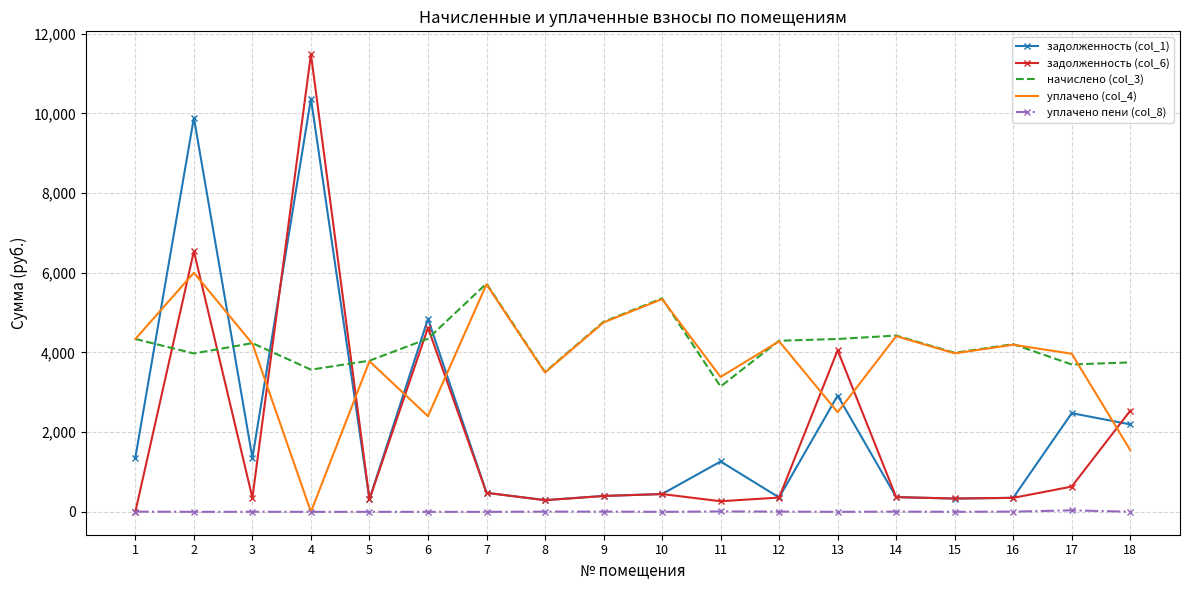

The value of задолженность (col_1) at 5 is 316.1. True or false?

True